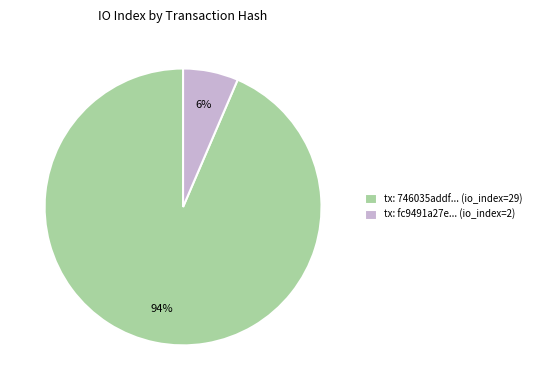

To the nearest percent, what is the average slice percentage?

50%